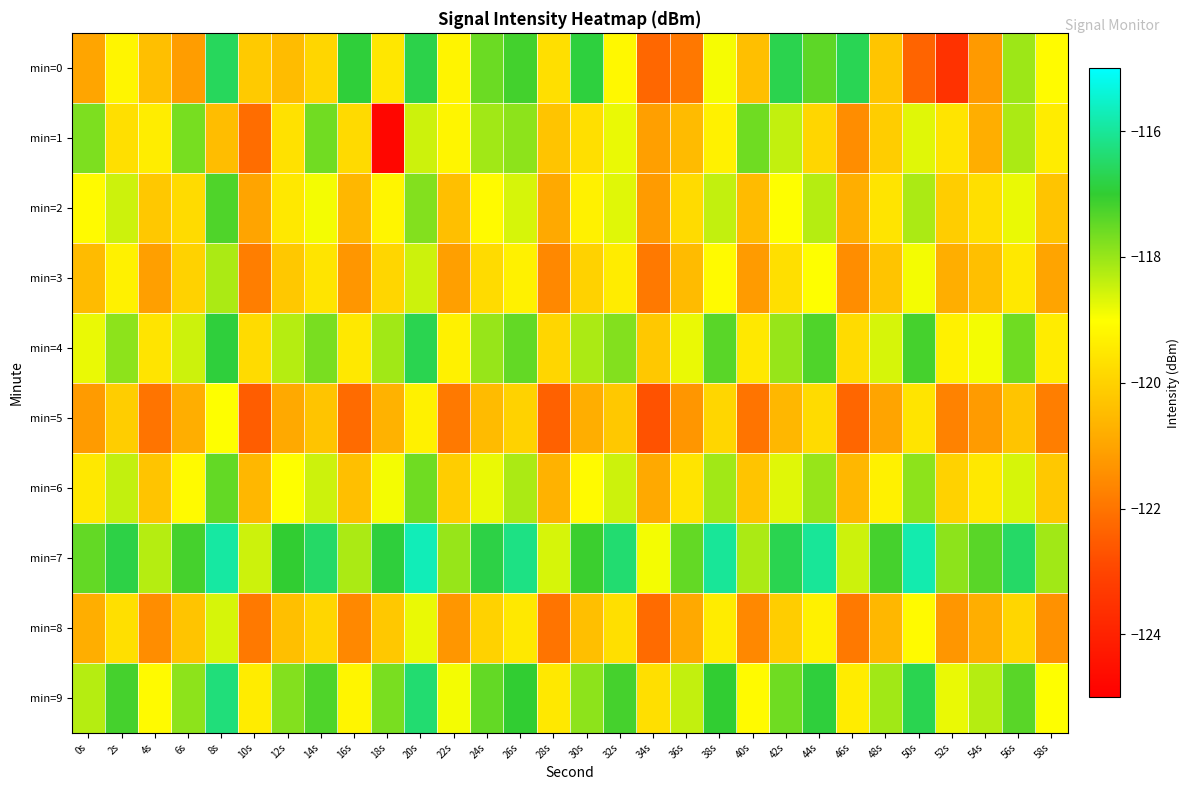

How many series are shown in this chart?

10